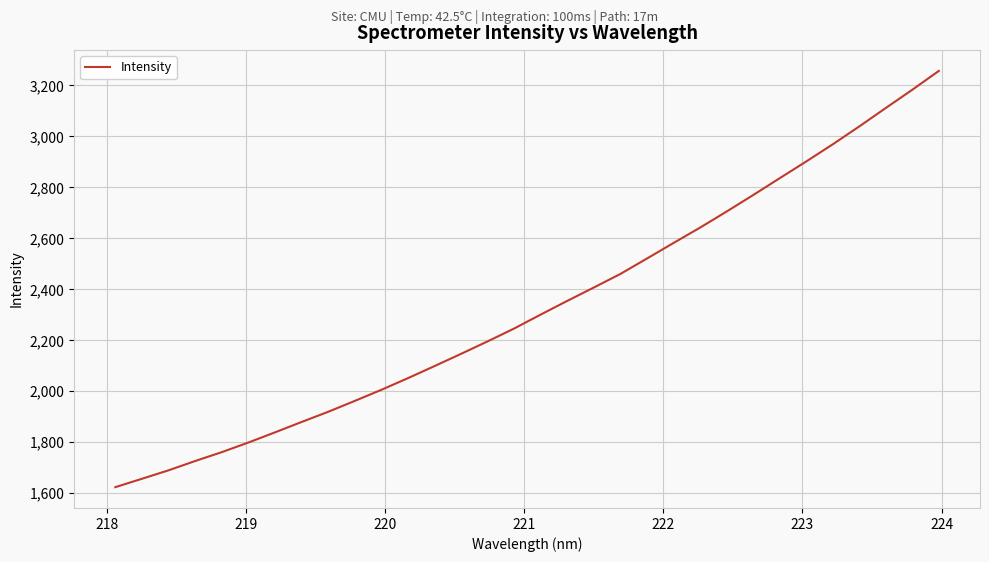

How many values exceed 2300?

16